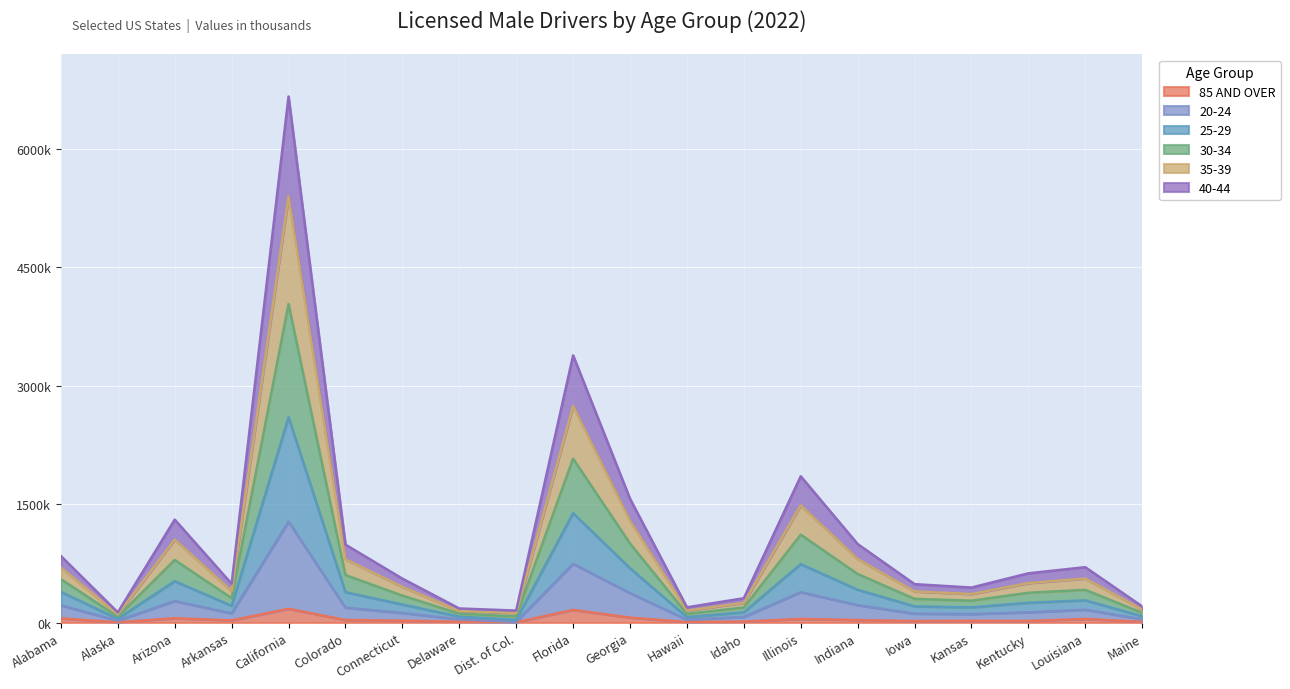

What are all the series names shown in the legend?

85 AND OVER, 20-24, 25-29, 30-34, 35-39, 40-44